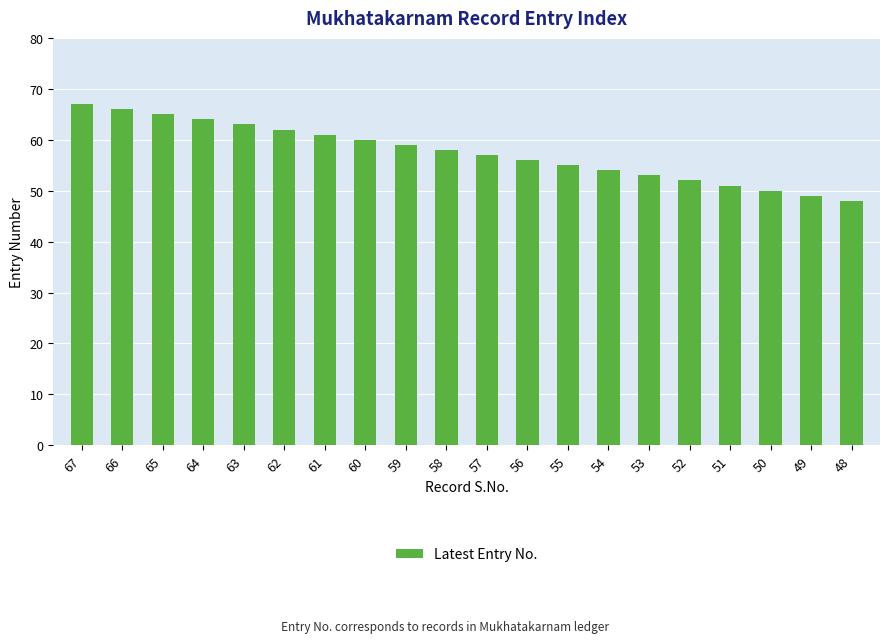

What is the value of the 19th bar from the left?

49